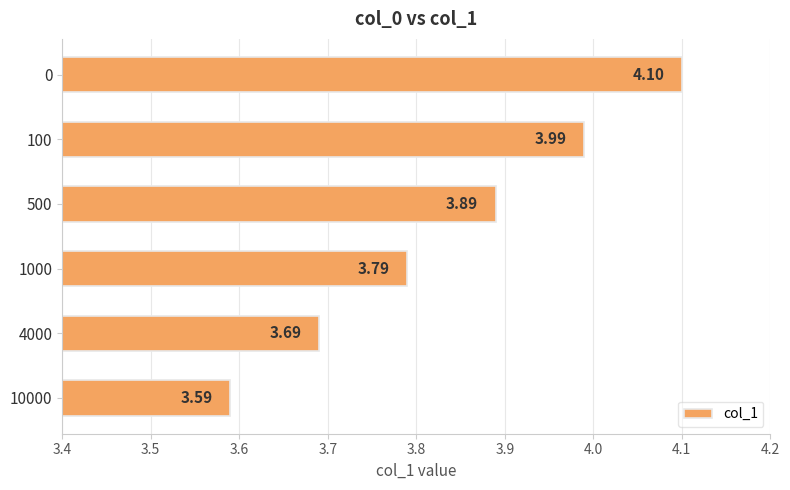

Which has a higher value, 4000 or 10000?

4000